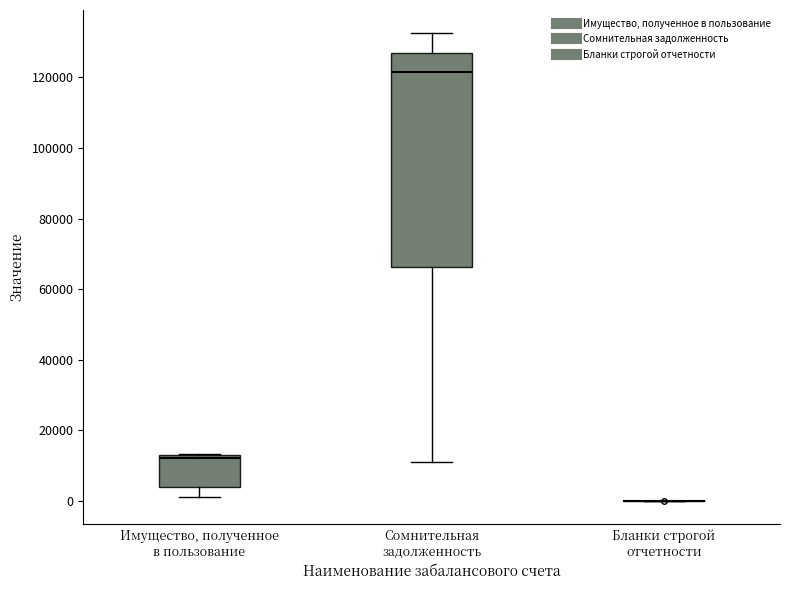

Which box is the tallest, from its lower edge to its upper edge?

Сомнительная задолженность